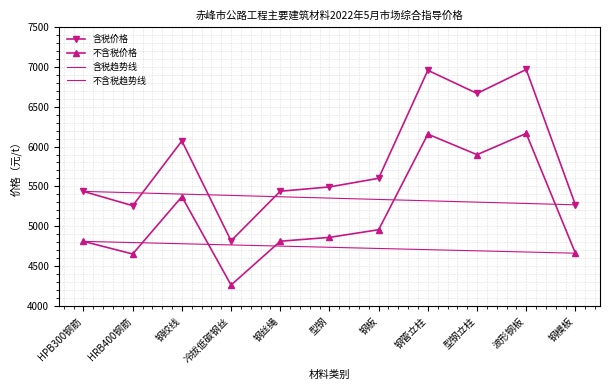

Where is the first local minimum for 不含税价格?

HRB400钢筋